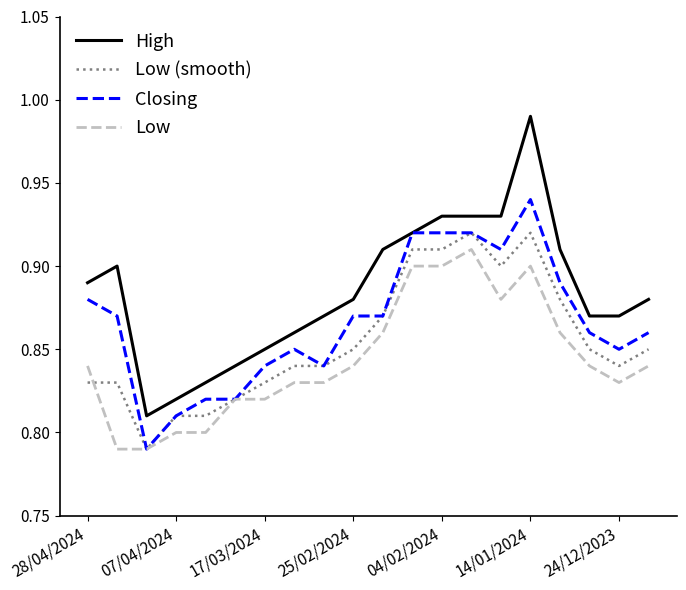

Which series has the largest total across all categories?

High